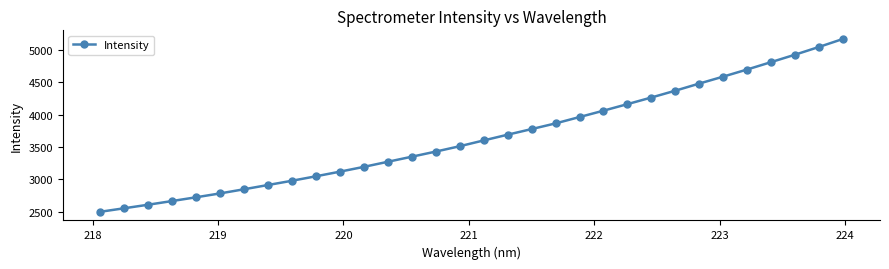

What is the difference between the maximum and minimum values?

2664.9